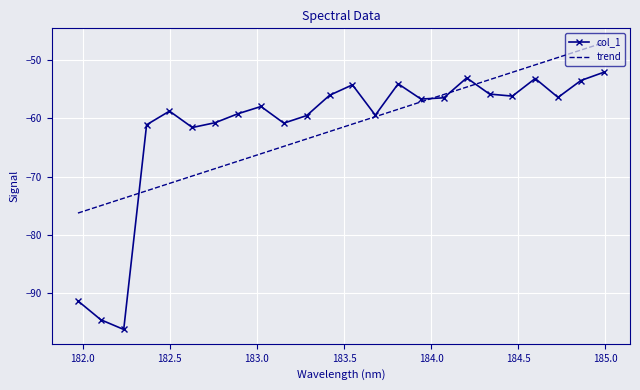

List the series in order of their peak value, lowest first.

col_1, trend